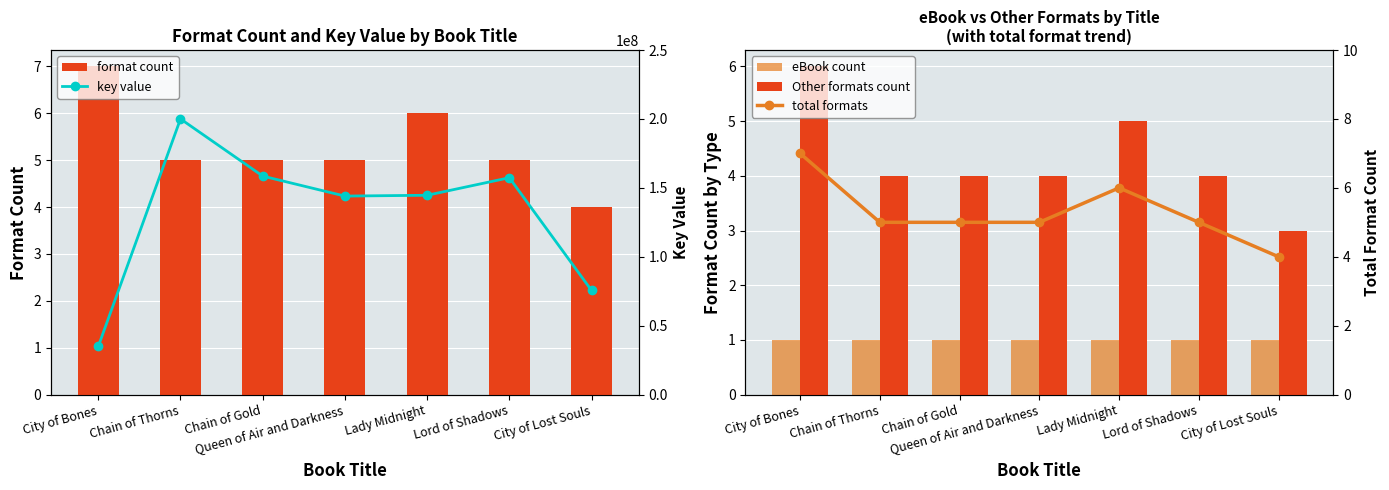

What is the label of the 1st bar from the right?

City of Lost Souls